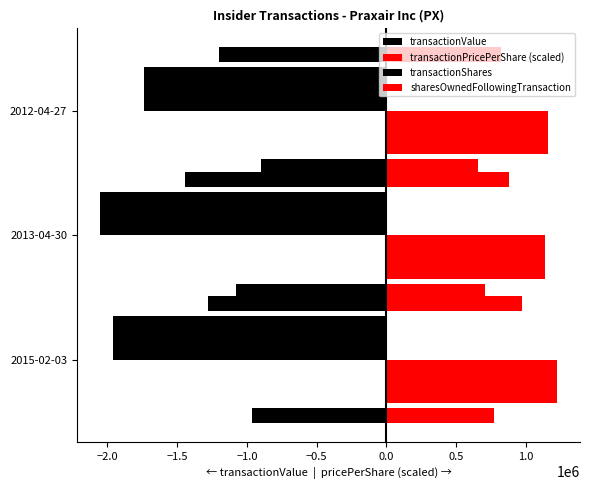

Which series changed the most between 2015-02-03 and 2013-04-30?

transactionValue